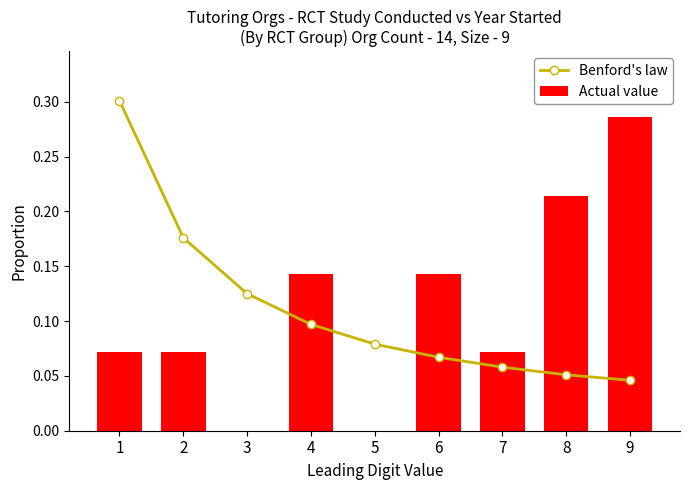

How many categories are shown in the chart?

9